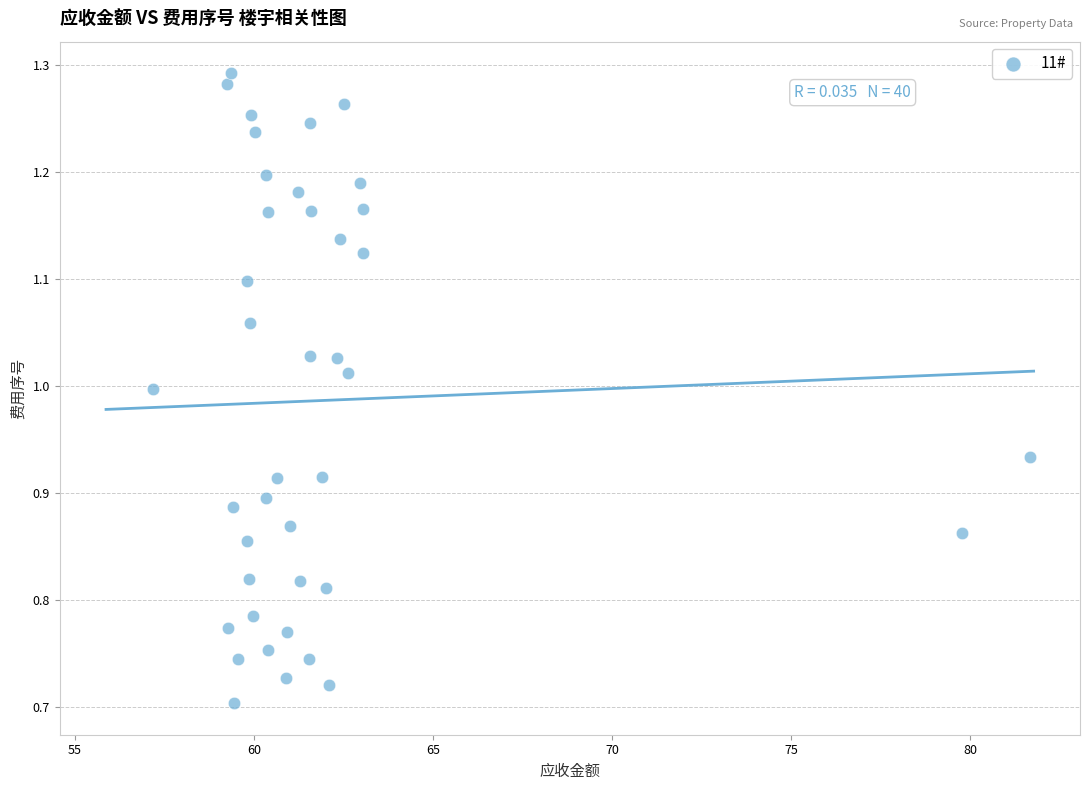

What is the range of X values (max minus min)?

24.5